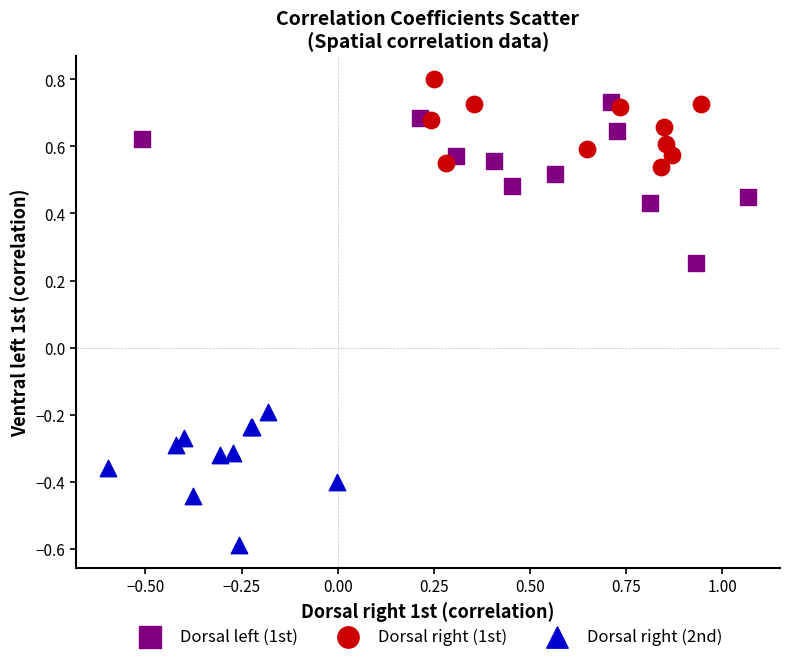

Which series reaches the maximum Y coordinate?

Dorsal right (1st)